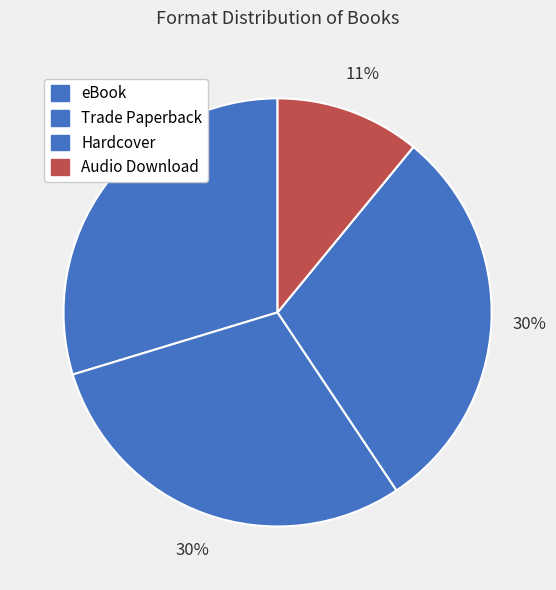

What percentage is the Audio Download slice, to the nearest percent?

11%